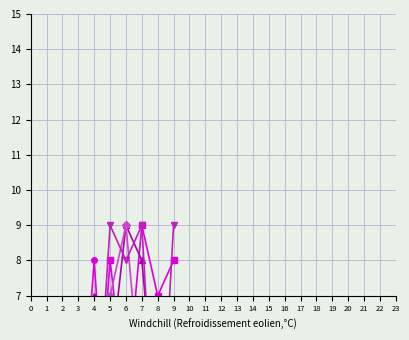

Does the chart display data point markers on the line(s)?

Yes